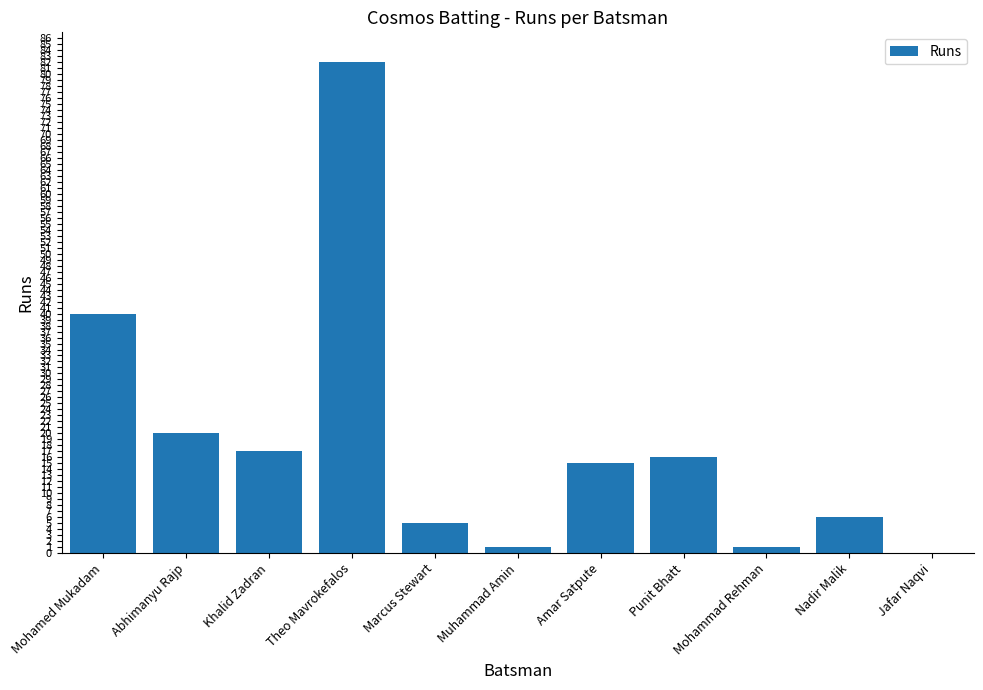

What is the greatest value displayed?

82